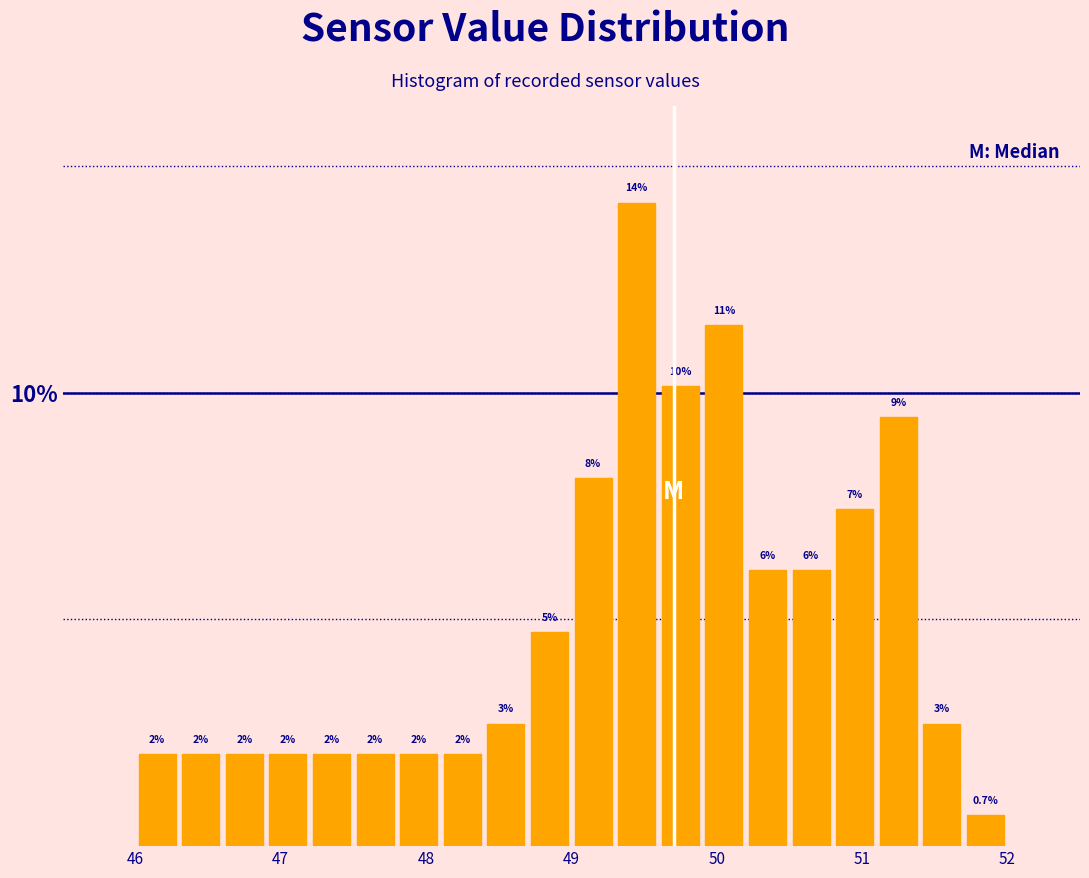

Around what value on the x-axis is the tallest bar? Give the approximate position of its centre, as read against the axis.

49.5